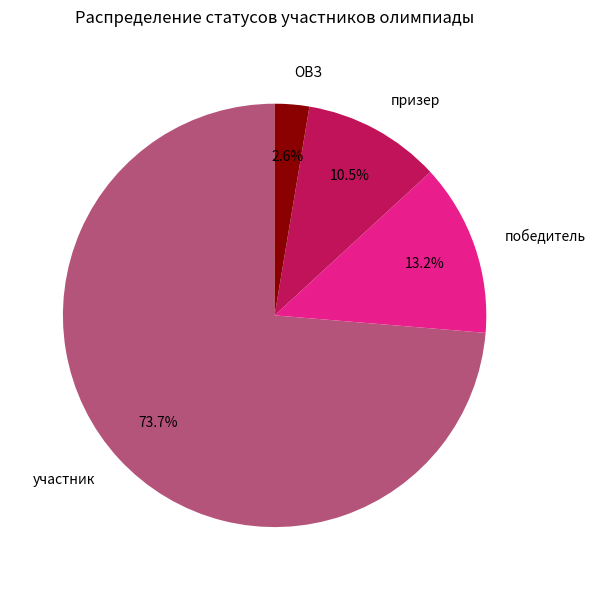

Is there a majority slice in this chart?

Yes